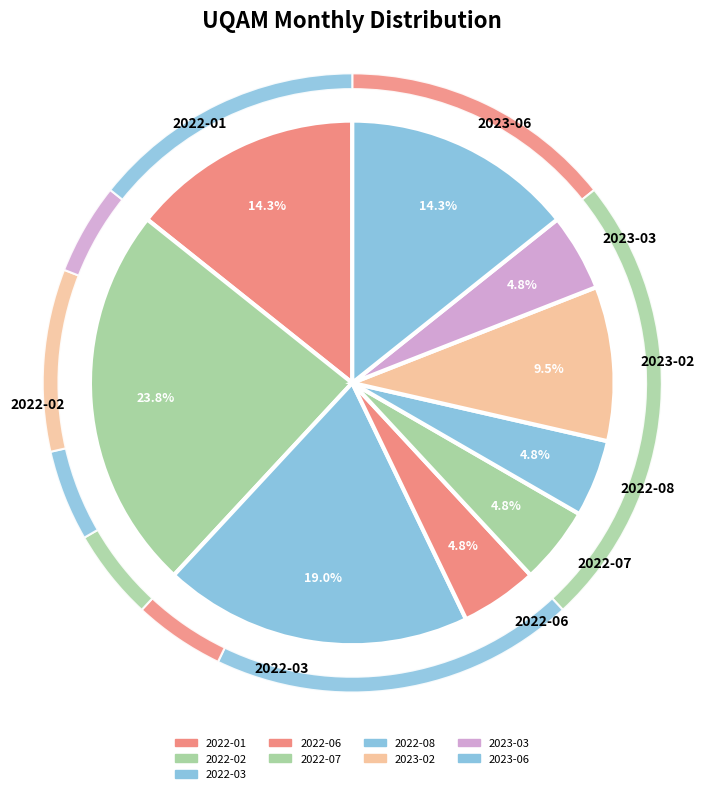

What is the change in value from 2022-03 to 2022-08?

-3